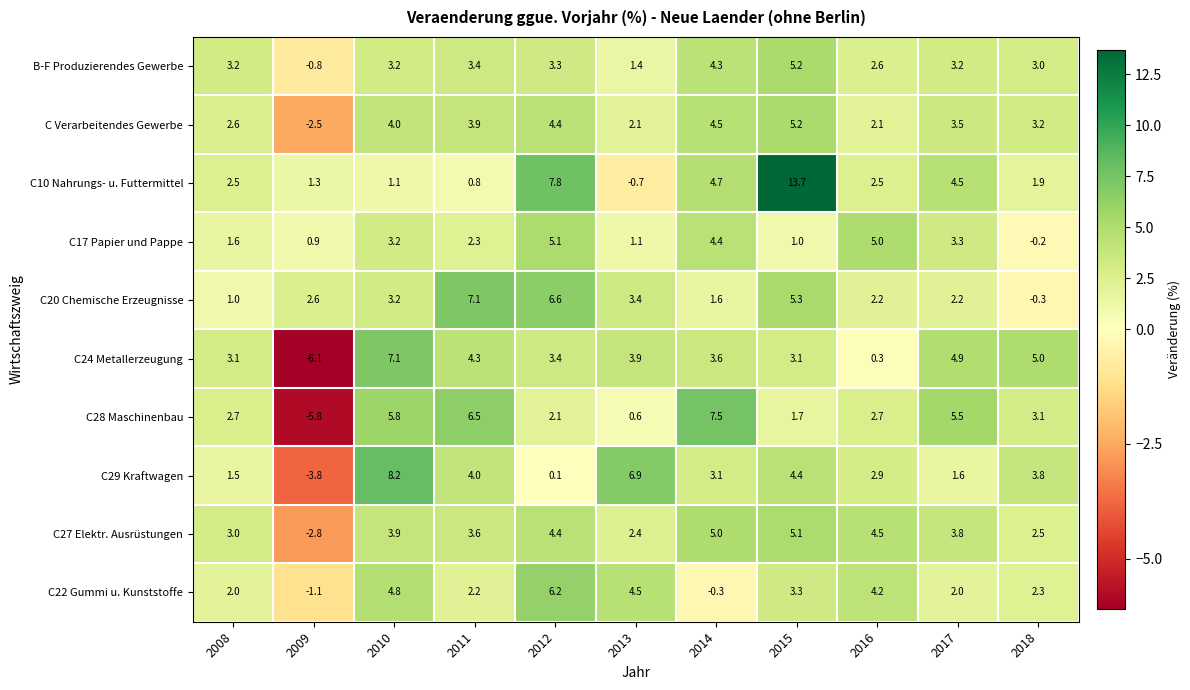

What is the total value across all series at 2009?

-18.1